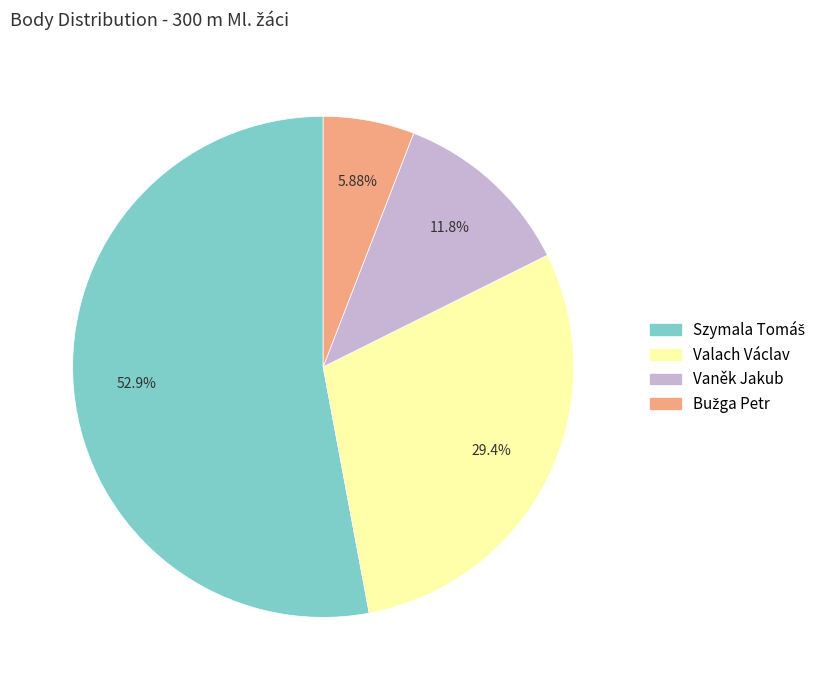

Does any single category account for the majority?

Yes